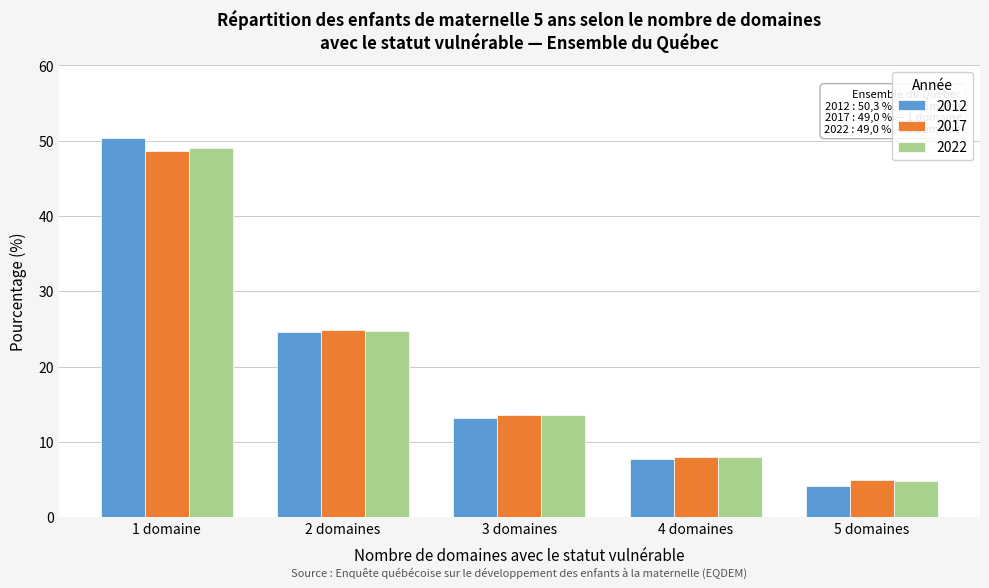

Reading left to right, transcribe all the data shown in this chart.

2012: 1 domaine=50.3	2 domaines=24.5	3 domaines=13.2	4 domaines=7.8	5 domaines=4.2
2017: 1 domaine=48.6	2 domaines=24.8	3 domaines=13.6	4 domaines=8.0	5 domaines=5.0
2022: 1 domaine=49.0	2 domaines=24.7	3 domaines=13.6	4 domaines=8.0	5 domaines=4.8